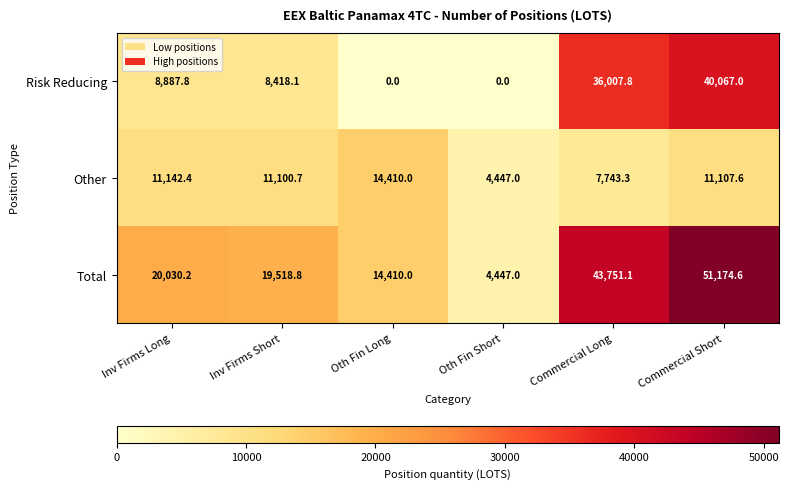

How many data points does each series have?

6